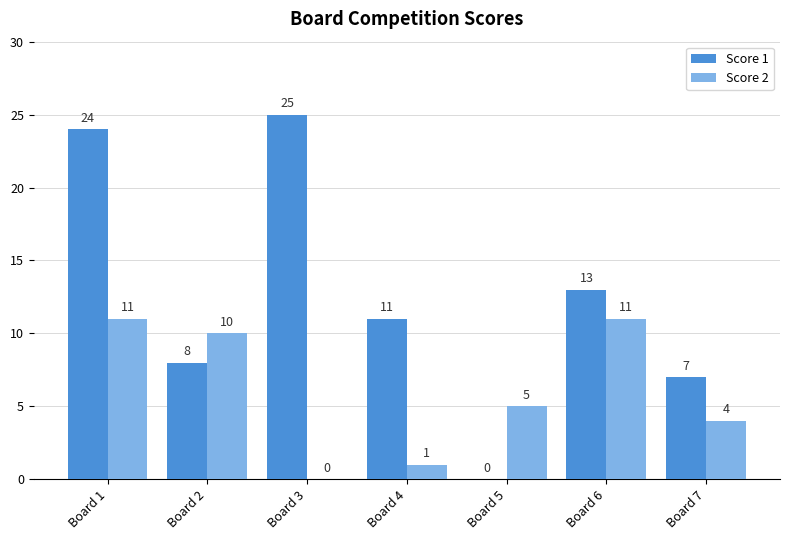

What is the sum of all Score 2 values?

42